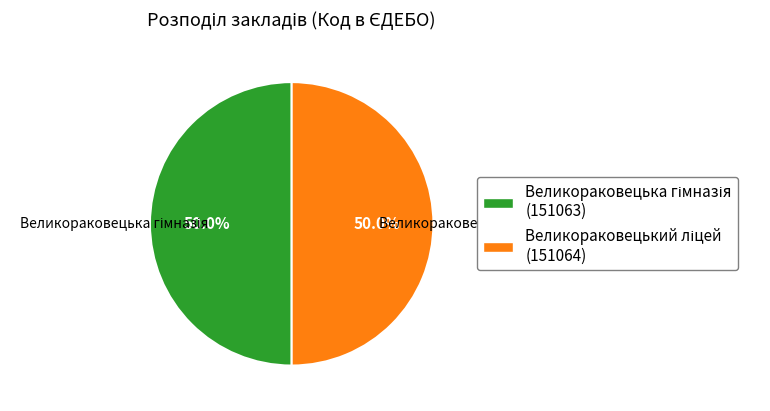

How many segments does this pie chart have?

2